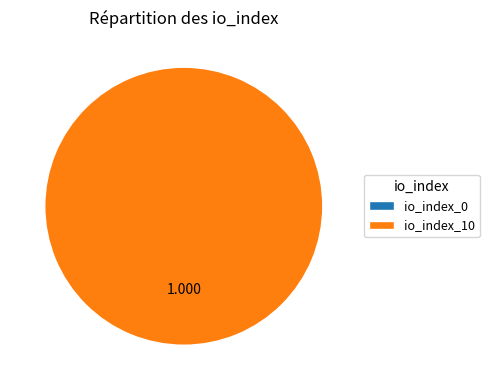

Which category accounts for the majority?

io_index_10